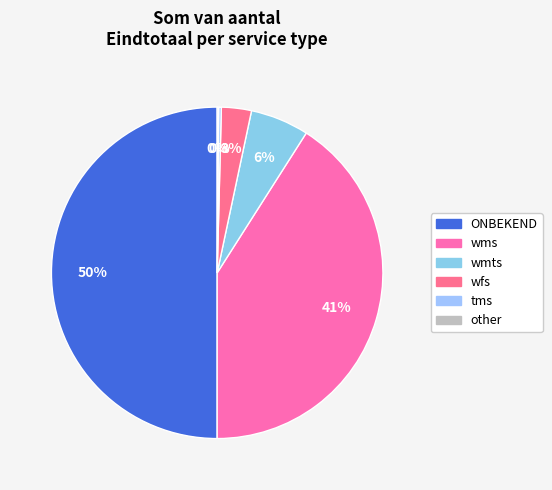

To the nearest percent, what is the difference between the wms and wmts slice percentages?

35%